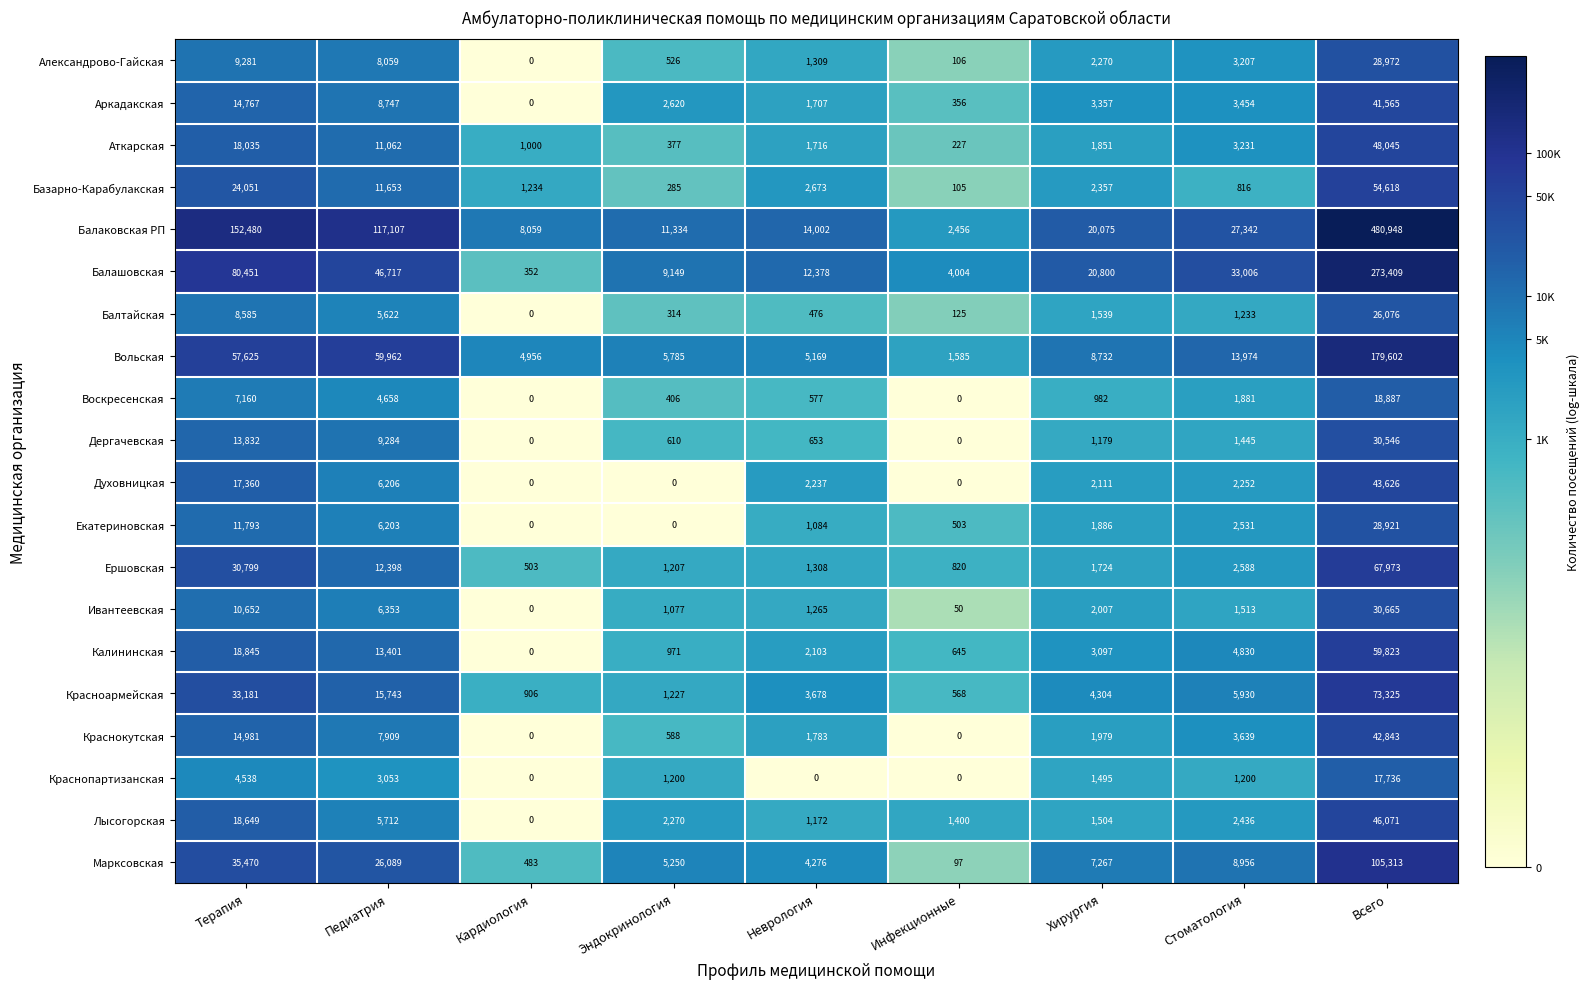

What is the total value across all series at Стоматология?

125464